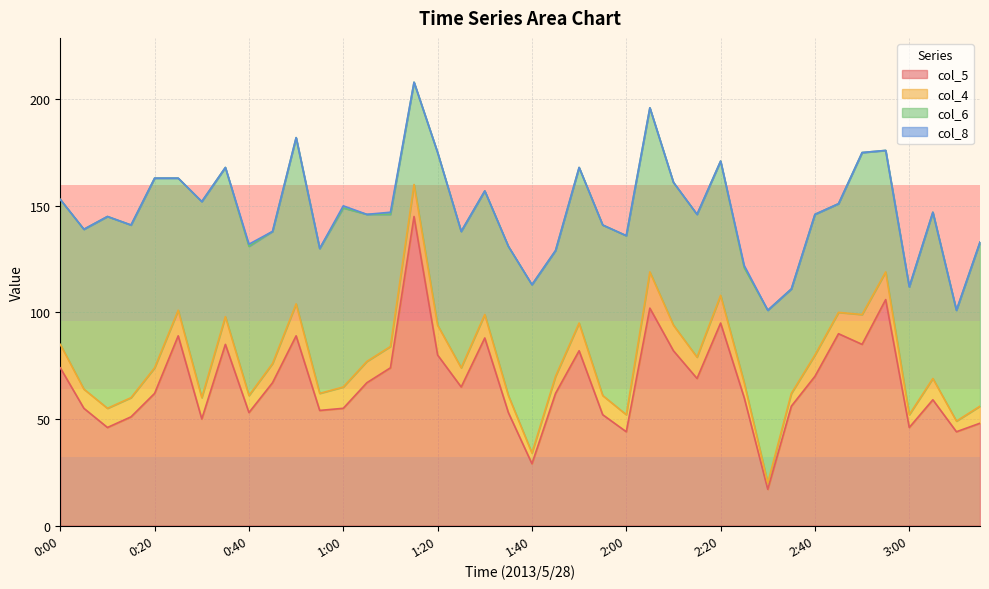

Where do col_6 and col_5 first cross each other?

0:00 and 0:05